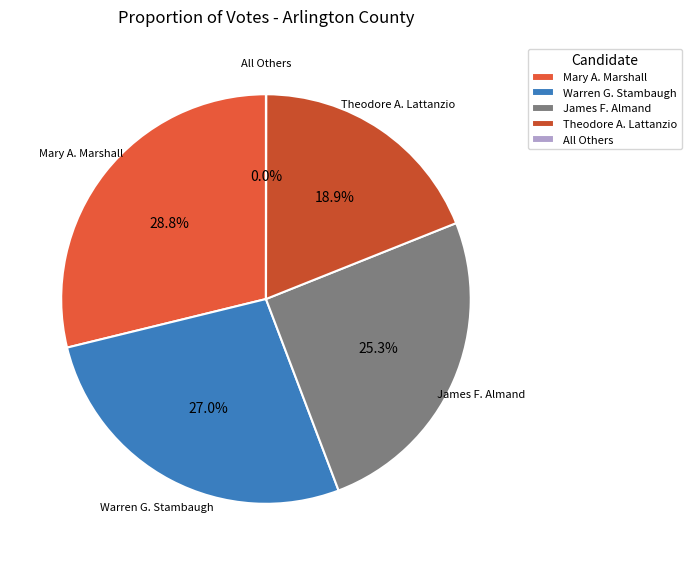

Which slice is the largest?

Mary A. Marshall